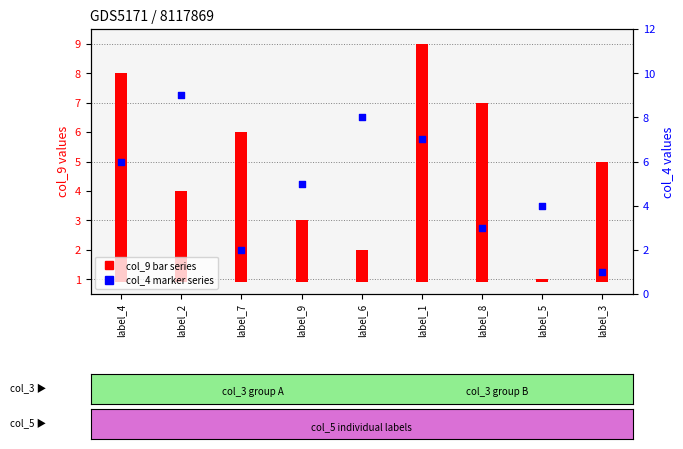

Which series has the largest total across all categories?

col_4 (marker series)